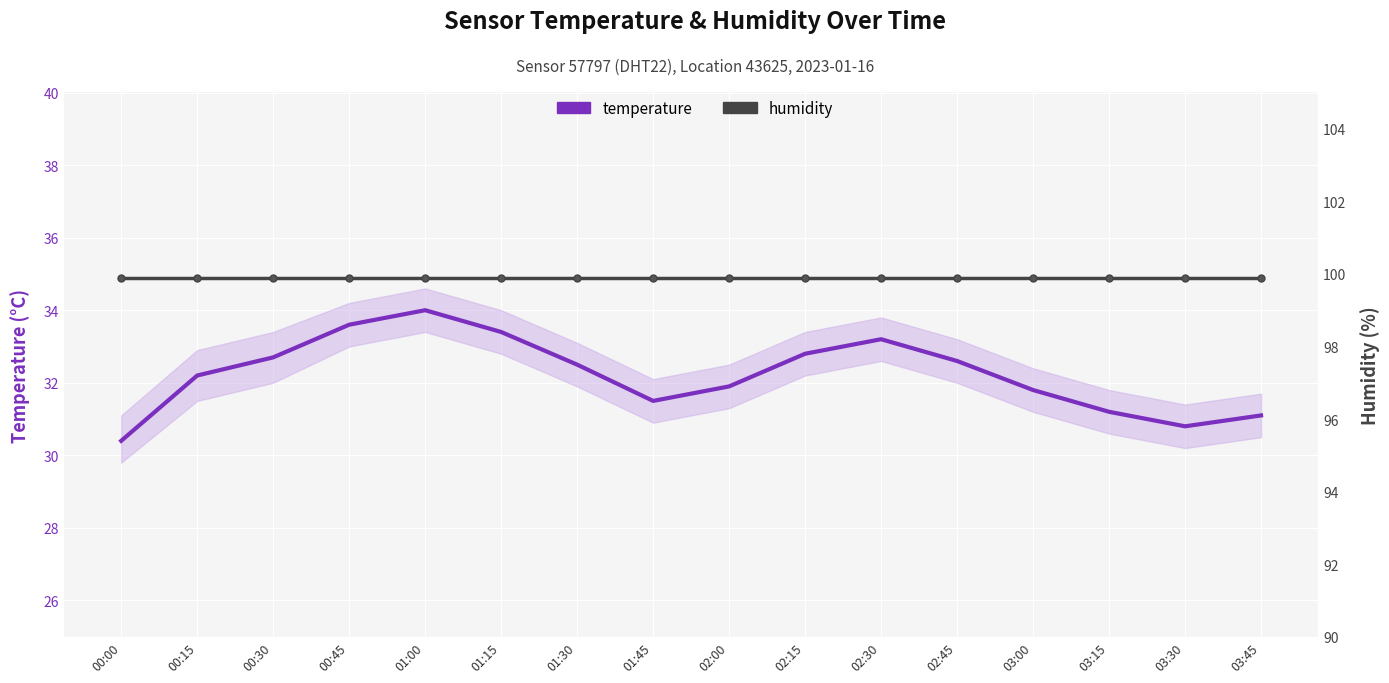

Which series has the largest range (max minus min)?

temperature